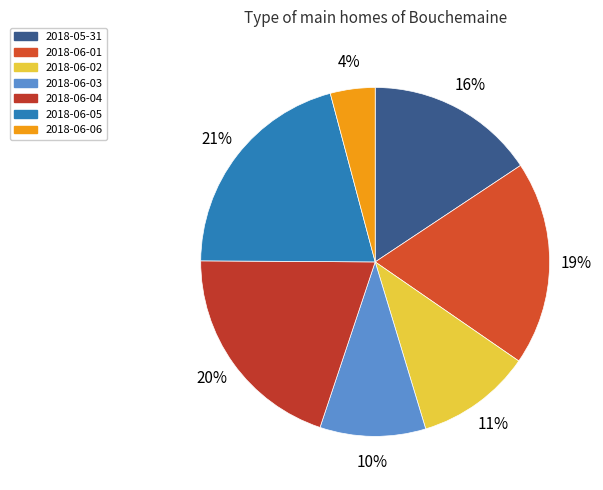

To the nearest percent, what percentage of the pie is 2018-06-03?

10%